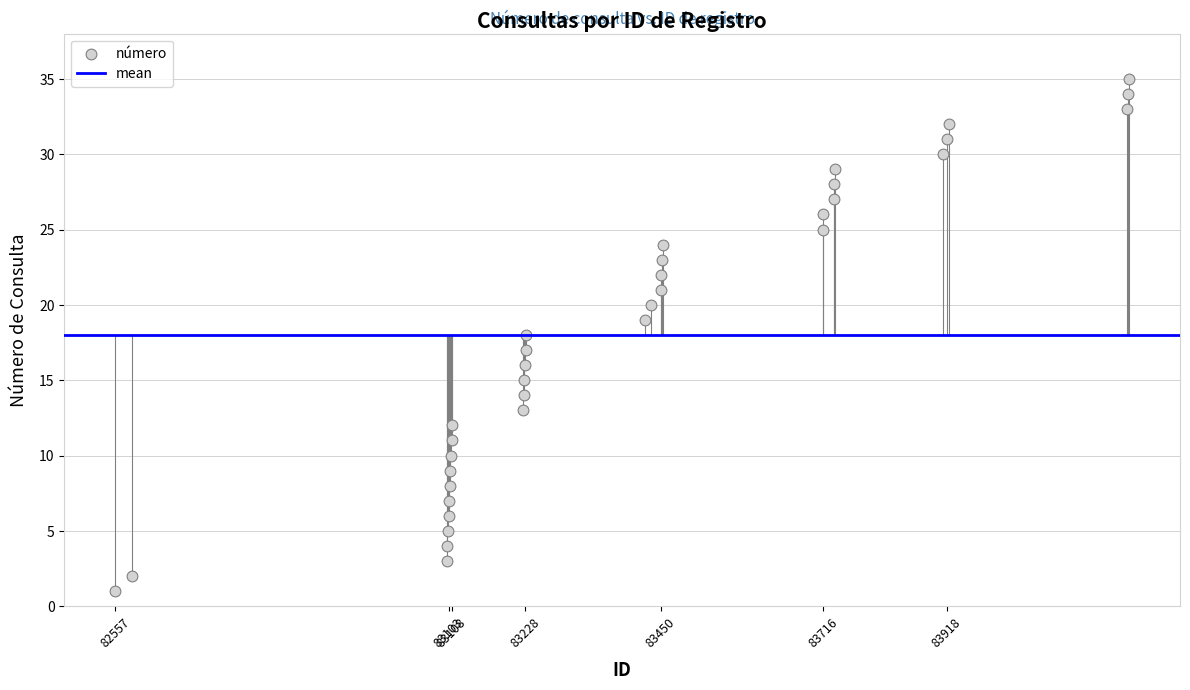

What is the range of Y values (max minus min)?

34